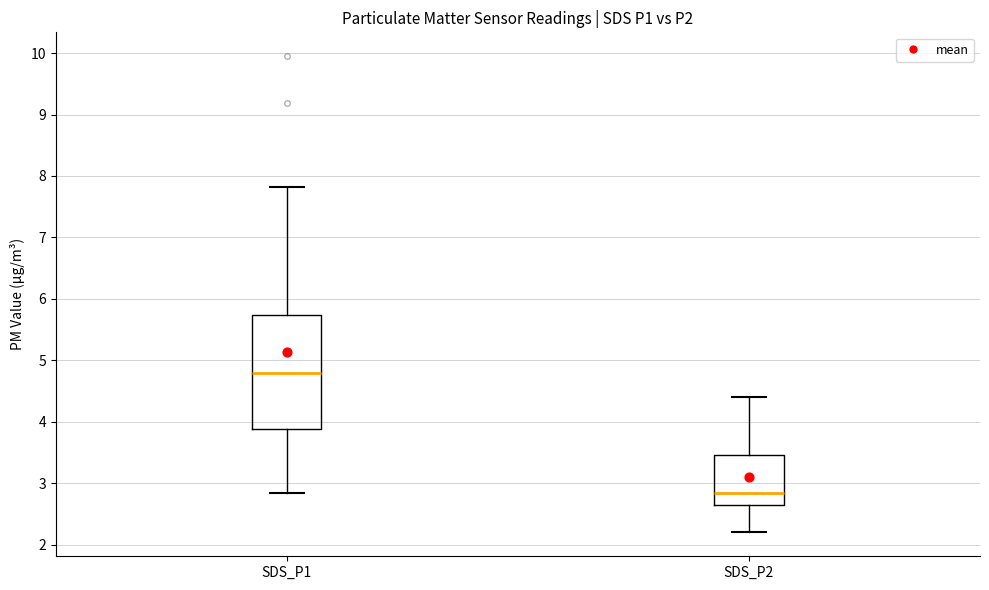

Reading left to right, transcribe this box plot: for each box, give where its median line is, the range the box spans, and where its two whiskers end, as read against the y-axis. The values are not printed on the chart, so give them approximately, as read against the axis.

SDS_P1: median 4.8, box 3.9 to 5.7, whiskers 2.9 to 7.8
SDS_P2: median 2.9, box 2.7 to 3.5, whiskers 2.2 to 4.4